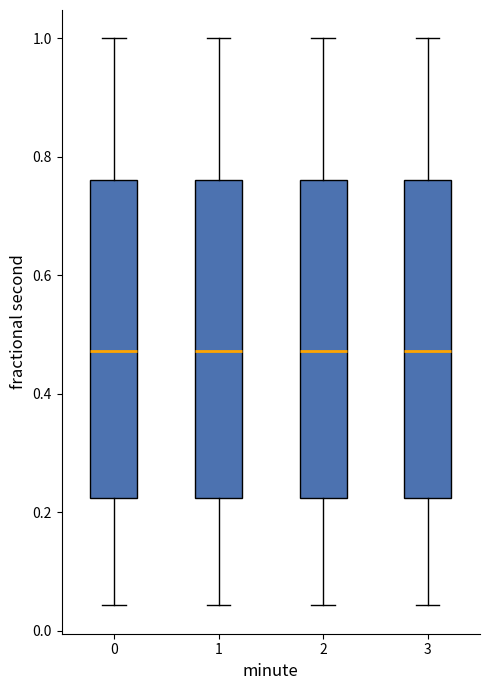

Where is the upper edge of the box at x = 3 on the y-axis? The values are not printed on the chart, so give them approximately, as read against the axis.

0.76